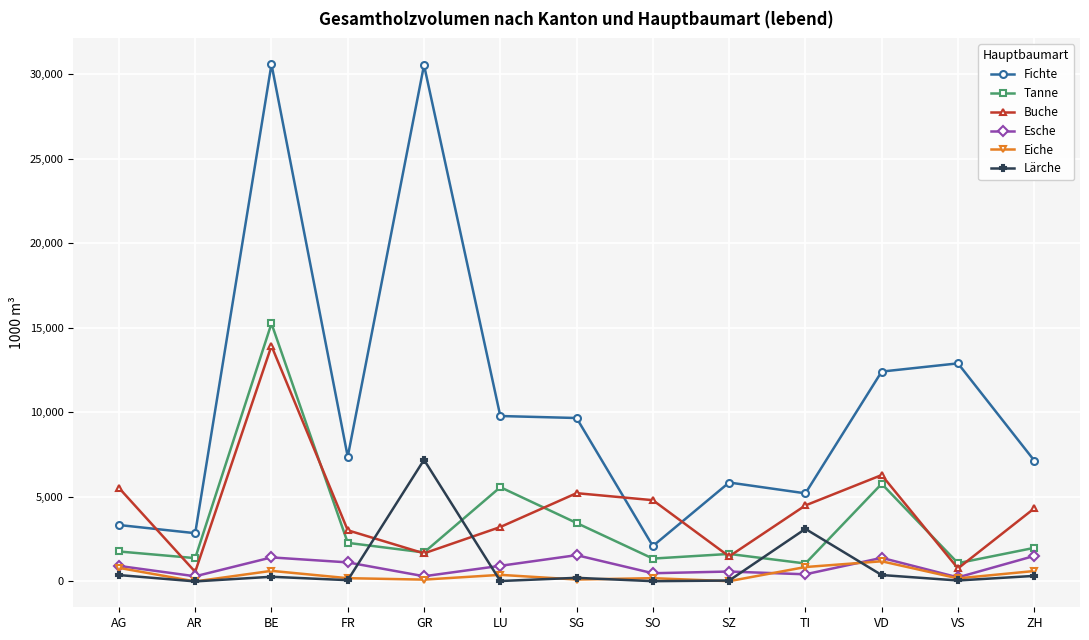

The Tanne series shows 1772 at AG. True or false?

True